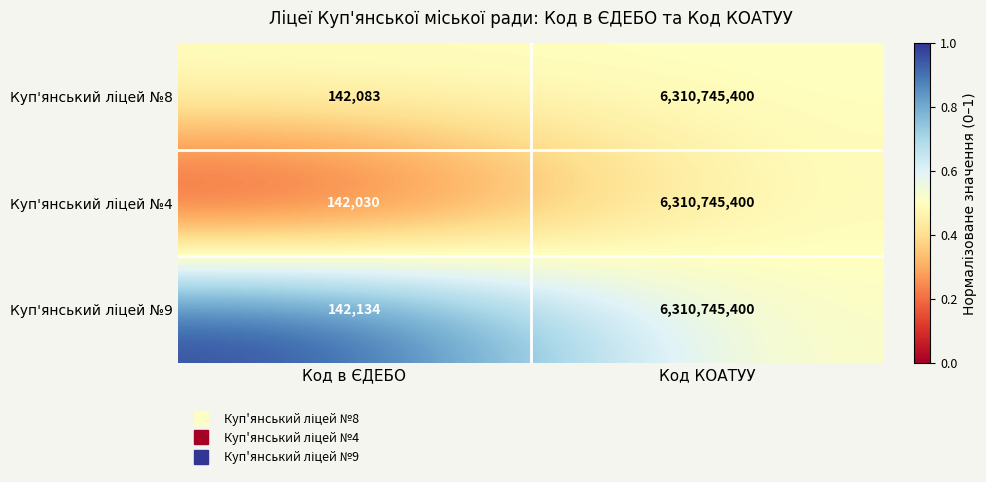

At which category does the chart reach its peak across all series?

Код КОАТУУ